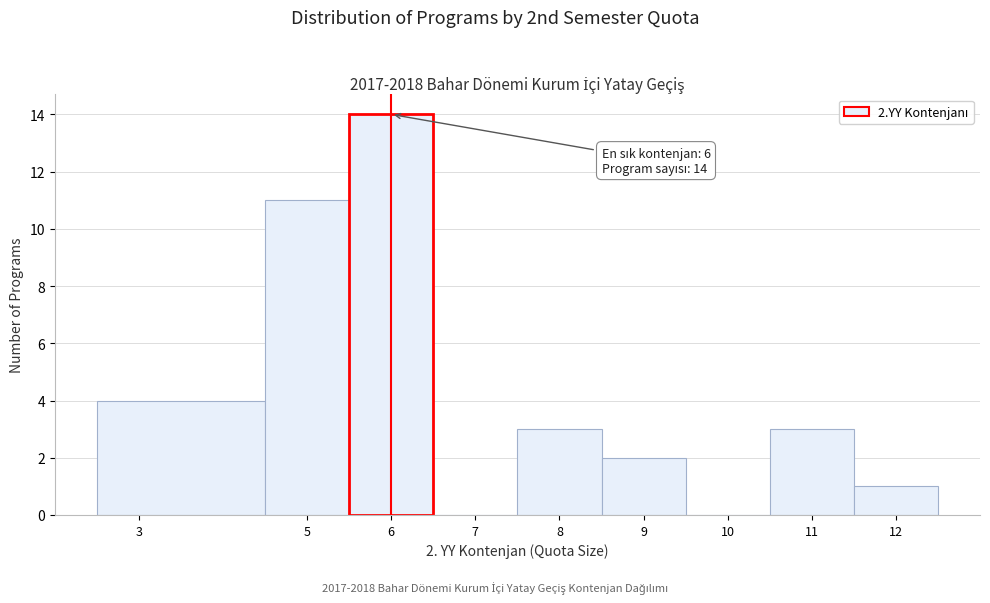

Which range on the x-axis has the tallest bar?

5.5 to 6.5